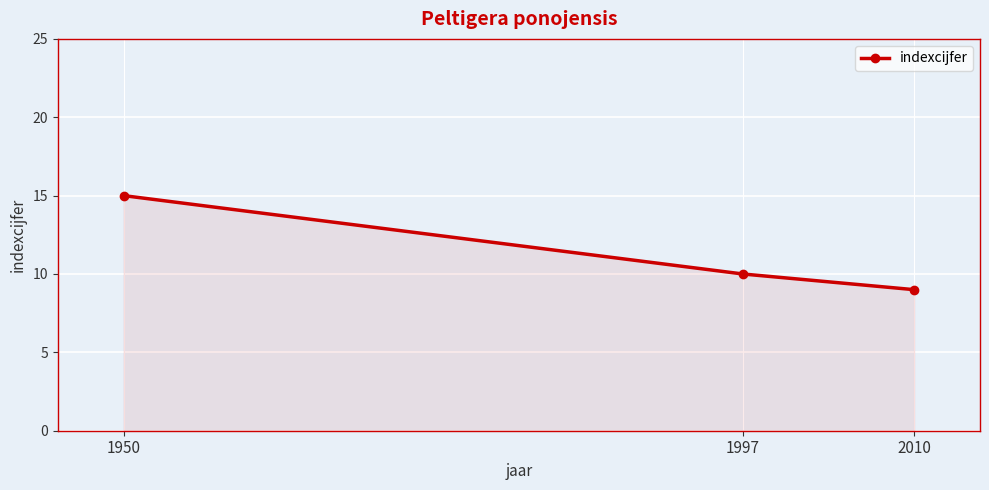

Which category has the highest value across all series?

1950